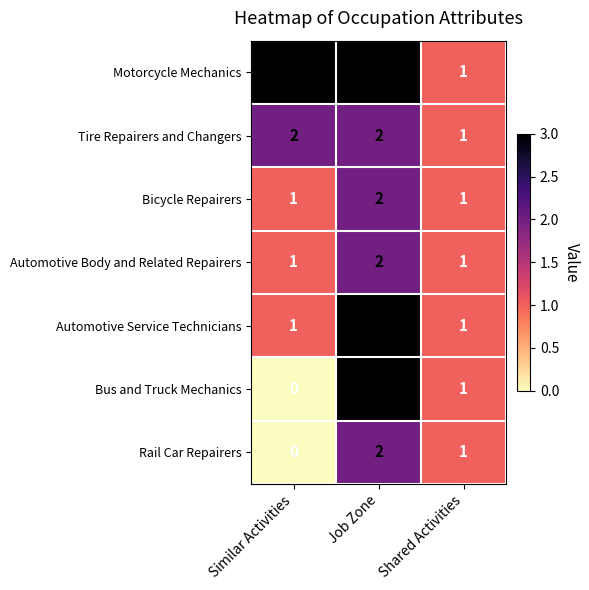

Which label corresponds to the smallest value in the chart?

Similar Activities